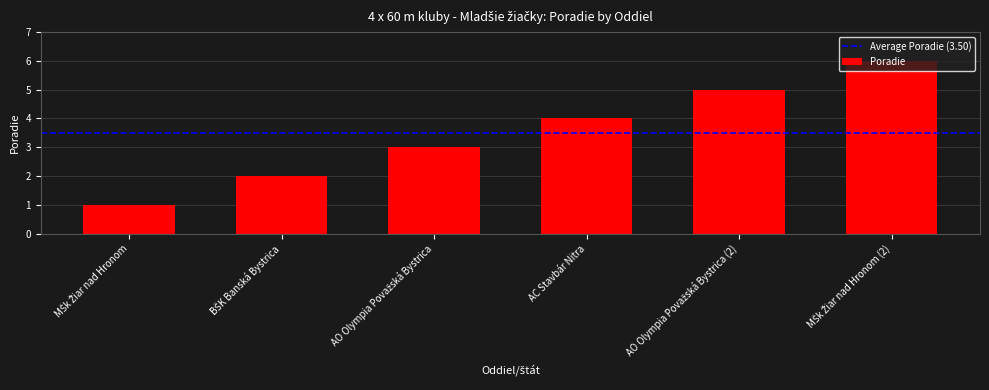

What is the greatest value displayed?

6